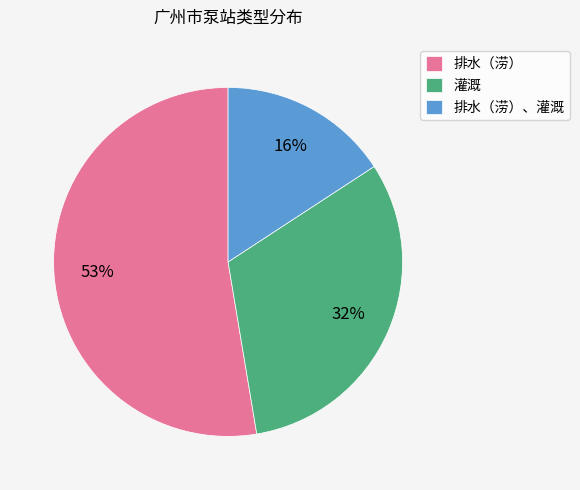

Which category has the smallest portion of the pie?

排水（涝）、灌溉